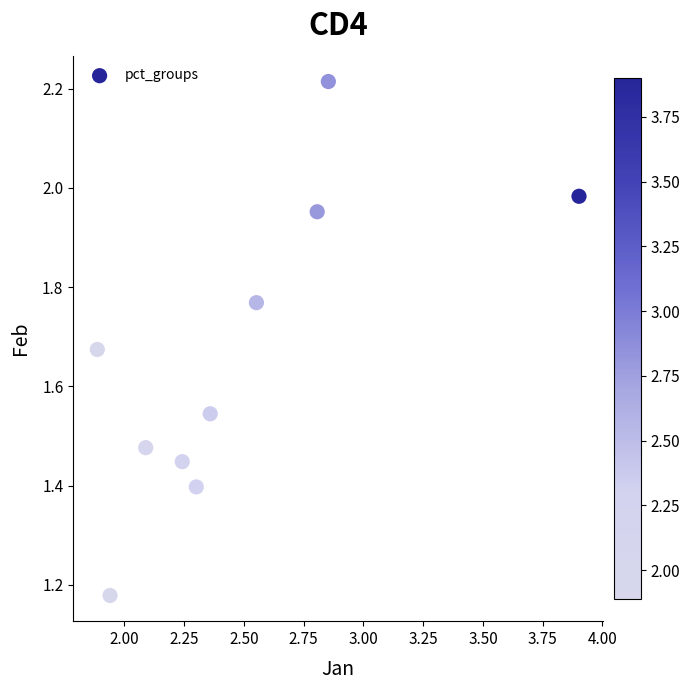

What is the average X value?

2.5